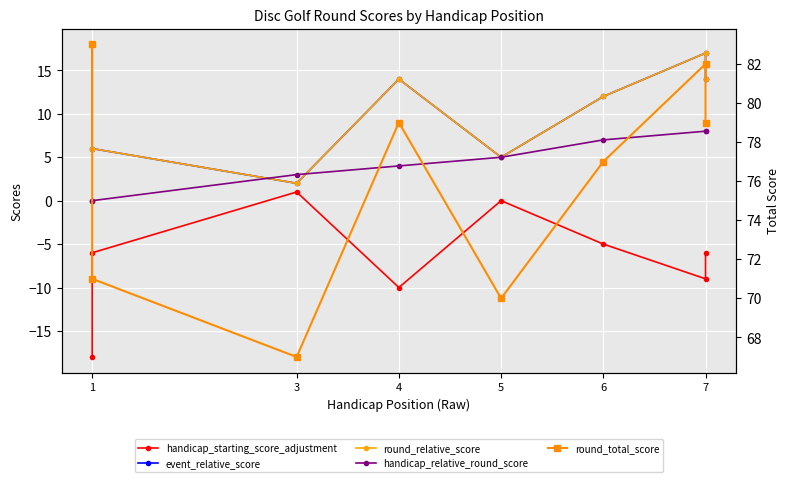

What is the maximum value shown in the chart?

83